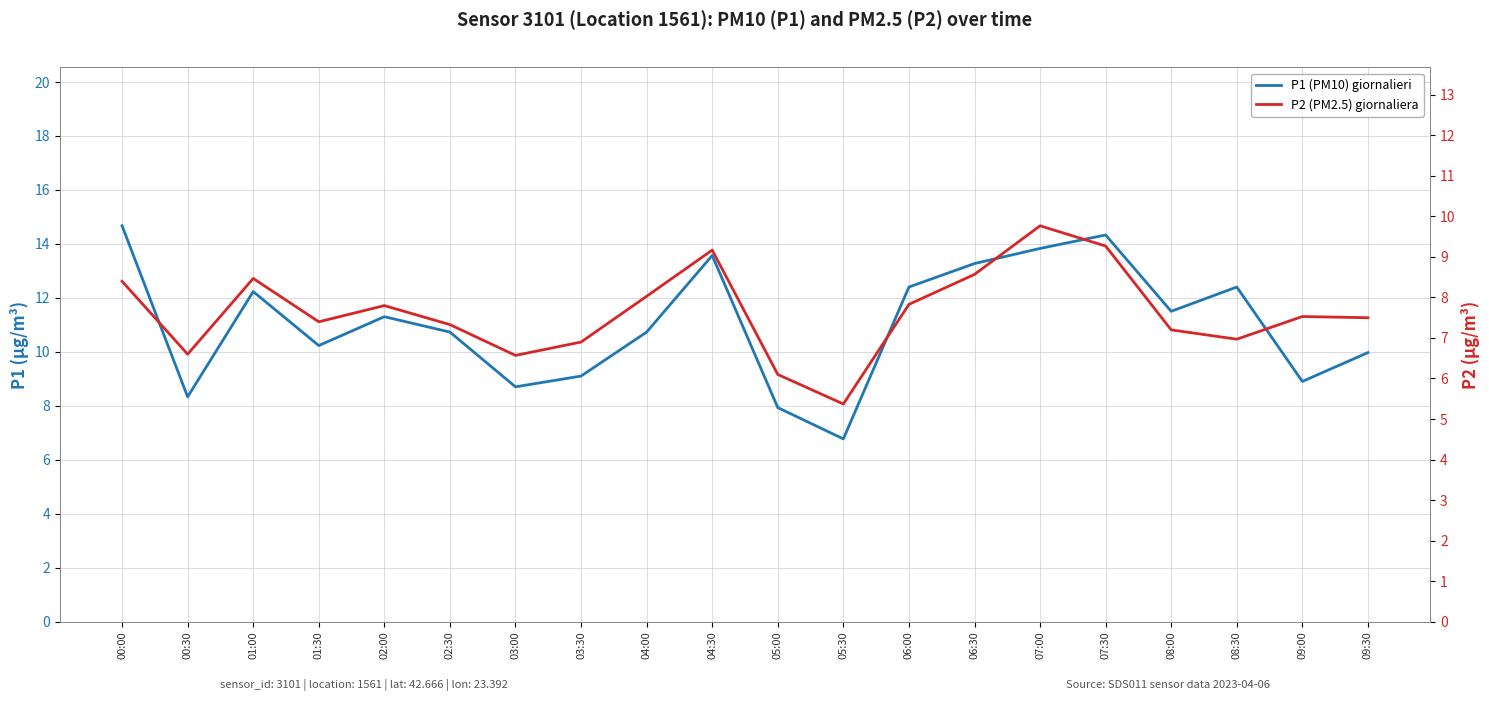

Between 01:00 and 03:00, which series saw the biggest shift?

P1 (PM10) giornalieri